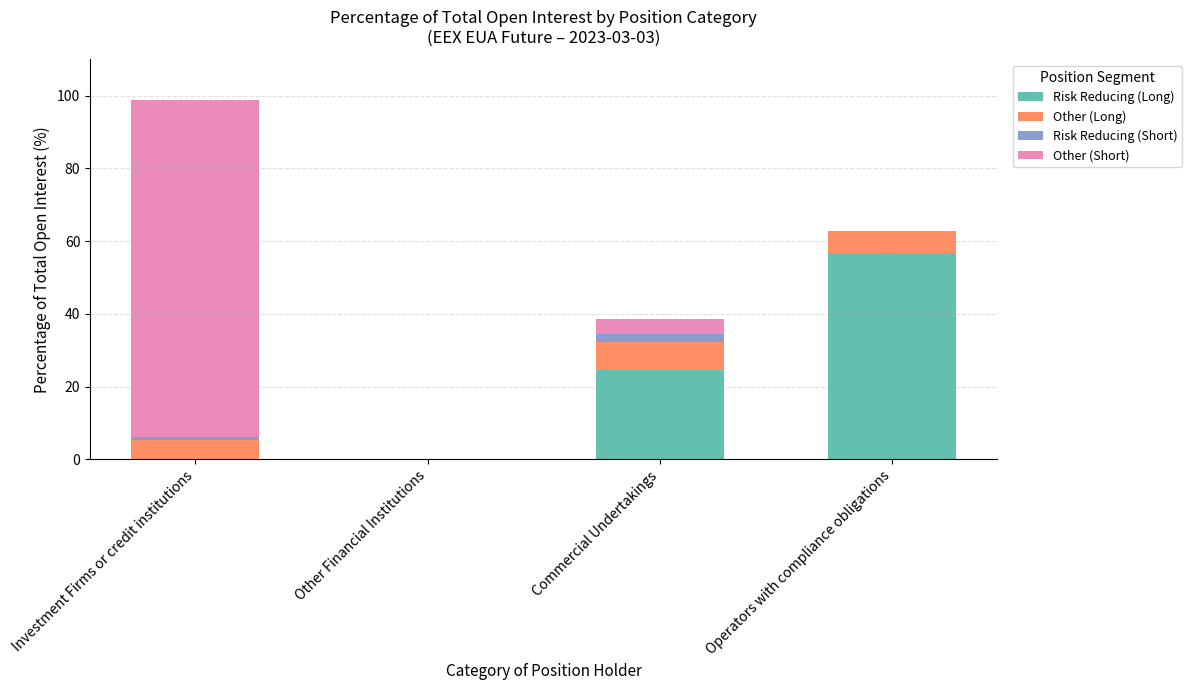

The value of Risk Reducing (Long) at Operators with compliance obligations is 25.2. True or false?

False